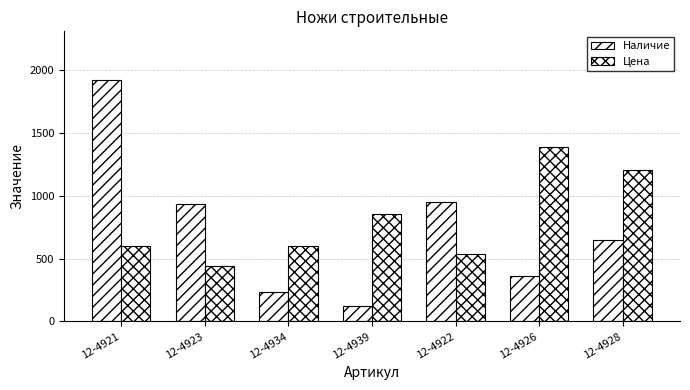

What position from the right is 12-4923?

6